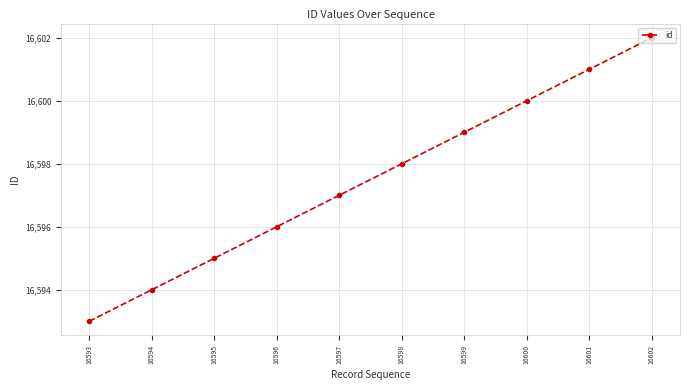

True or false: the data shows 7725 at 16595.

False